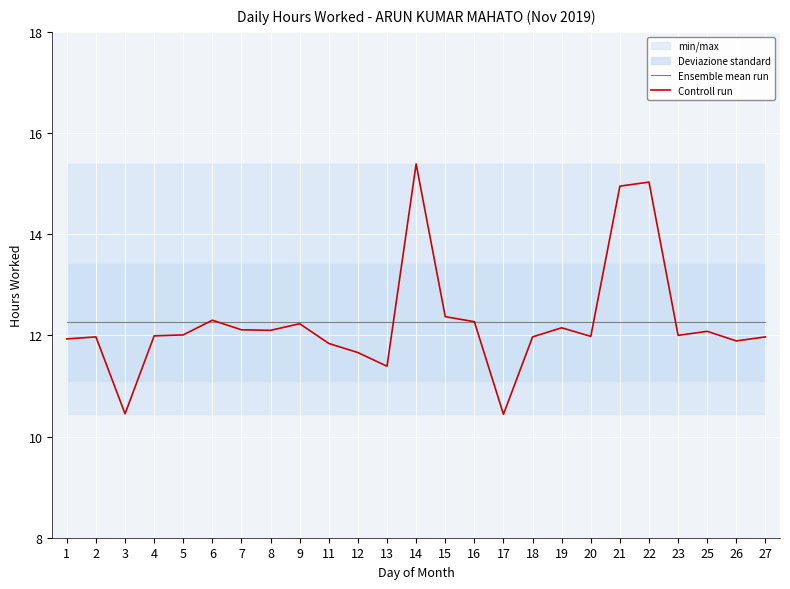

Which series has the largest total across all categories?

Ensemble mean run